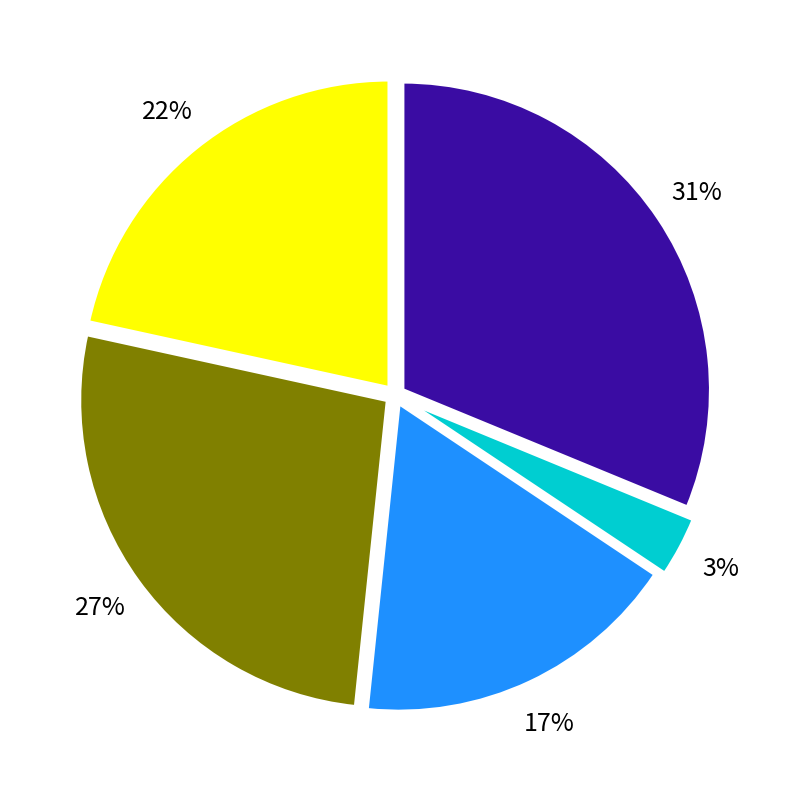

To the nearest percent, what is the average slice percentage?

20%